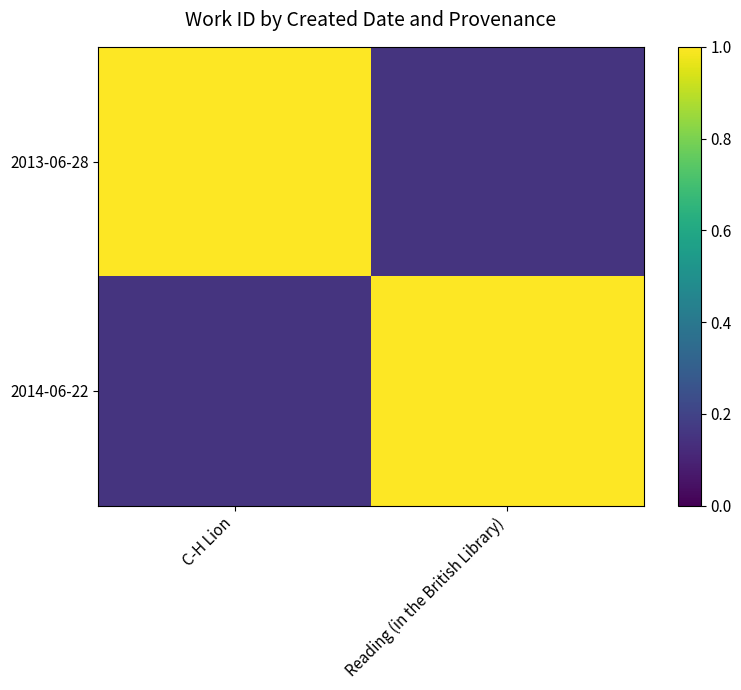

List the series in order of their peak value, highest first.

2013-06-28, 2014-06-22